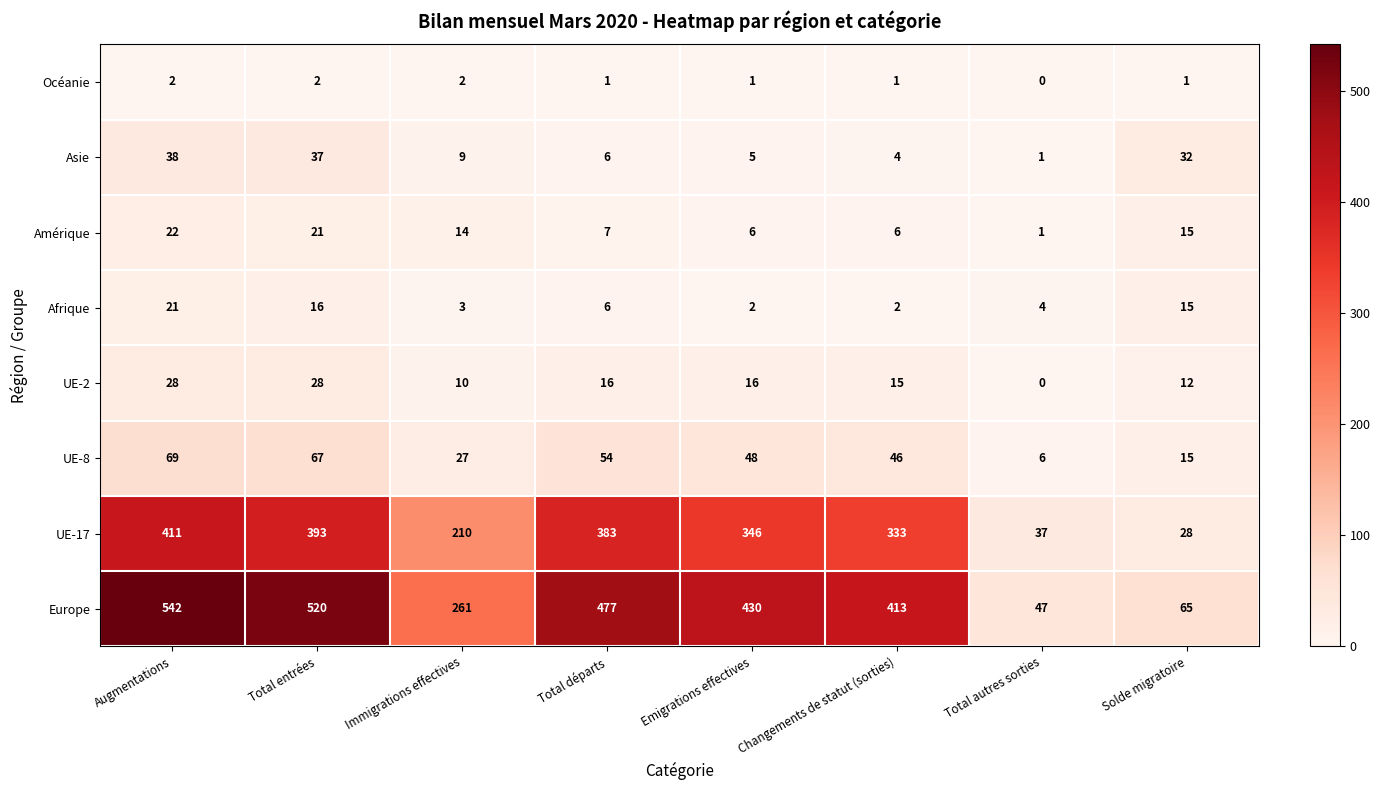

Which series has the largest total across all categories?

Europe